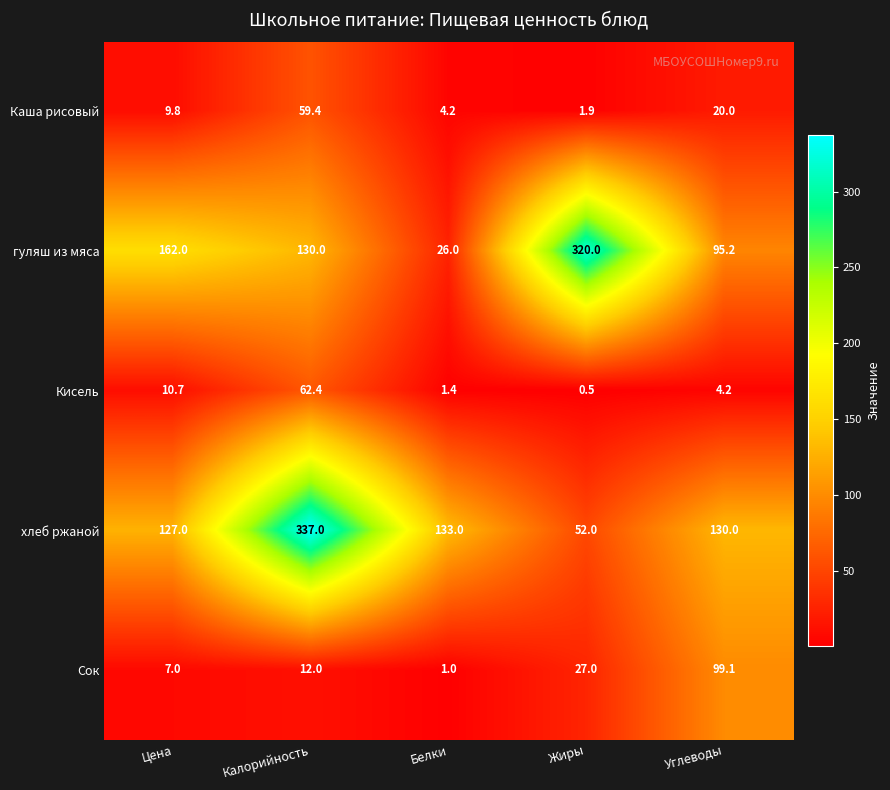

Reading left to right, transcribe all the data shown in this chart.

Каша рисовый: Цена=9.8	Калорийность=59.4	Белки=4.2	Жиры=1.9	Углеводы=20.0
гуляш из мяса: Цена=162.0	Калорийность=130.0	Белки=26.0	Жиры=320.0	Углеводы=95.2
Кисель: Цена=10.7	Калорийность=62.4	Белки=1.4	Жиры=0.5	Углеводы=4.2
хлеб ржаной: Цена=127.0	Калорийность=337.0	Белки=133.0	Жиры=52.0	Углеводы=130.0
Сок: Цена=7.0	Калорийность=12.0	Белки=1.0	Жиры=27.0	Углеводы=99.1